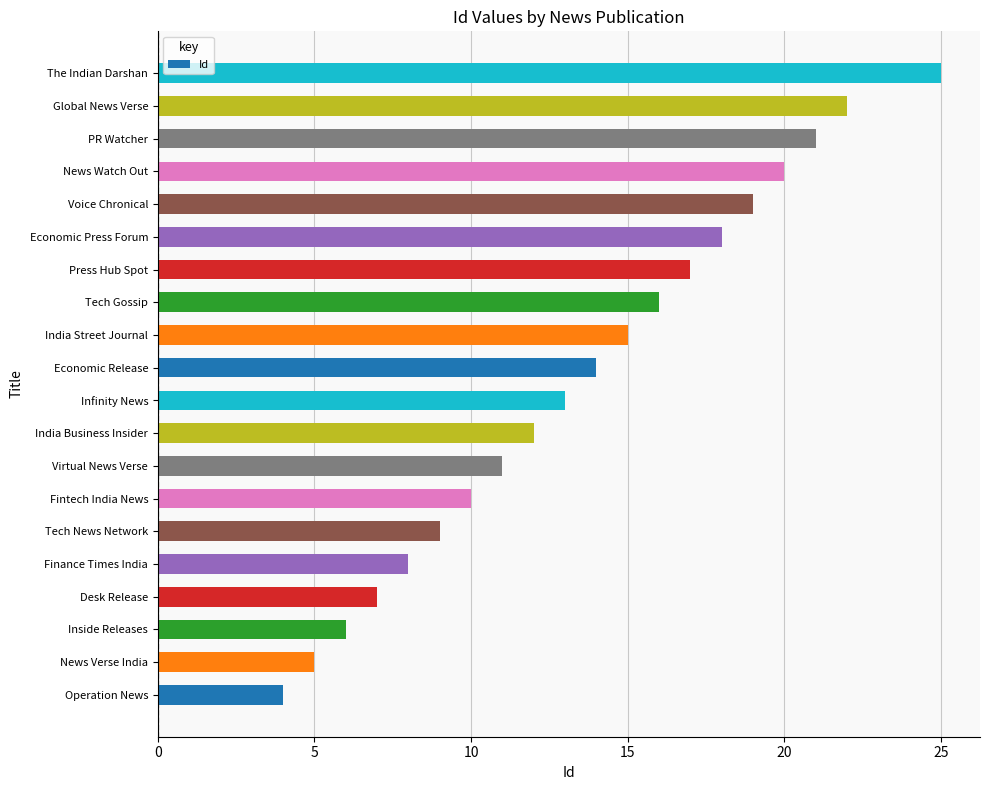

True or false: the data shows 5 at News Verse India.

True